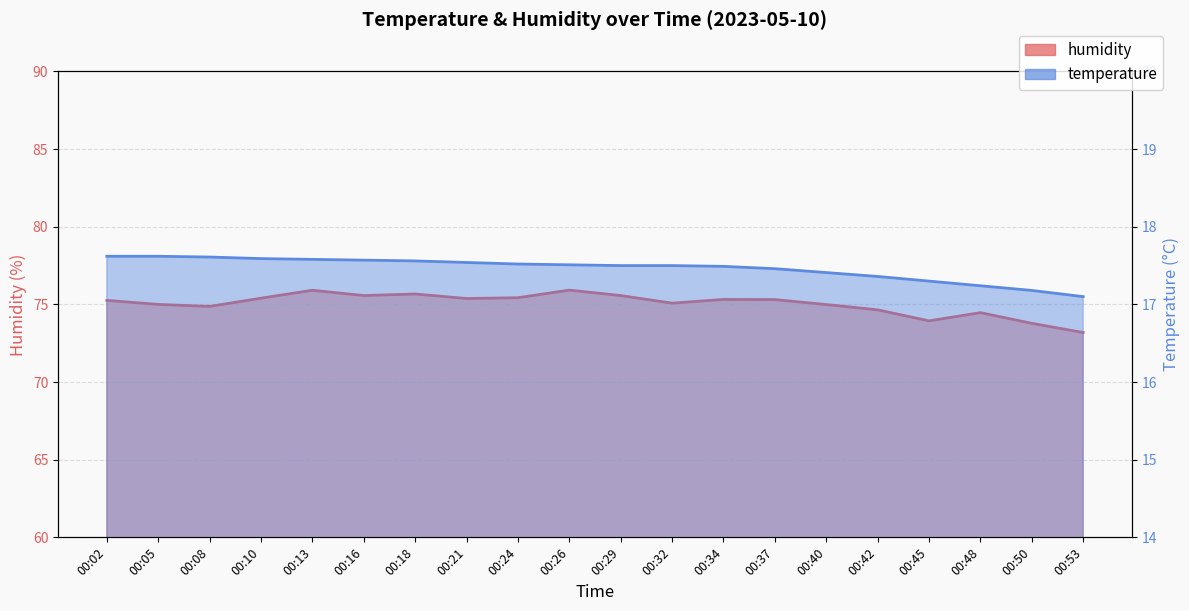

What is the smallest value displayed?

17.1